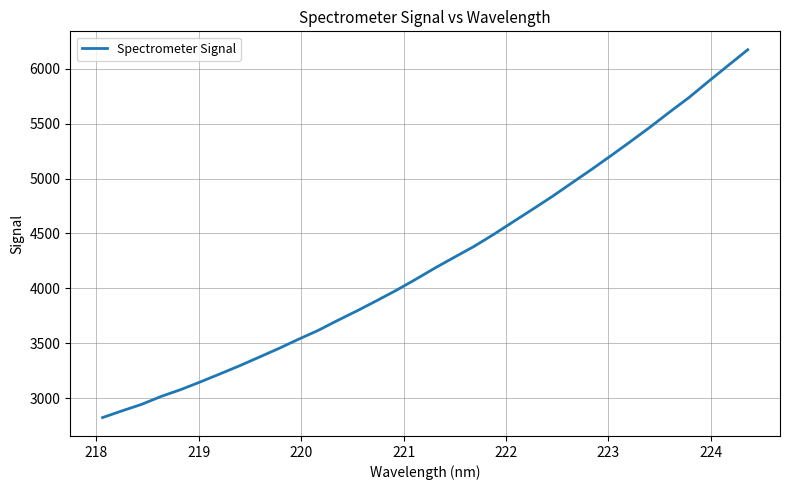

What is the maximum value shown in the chart?

6174.0